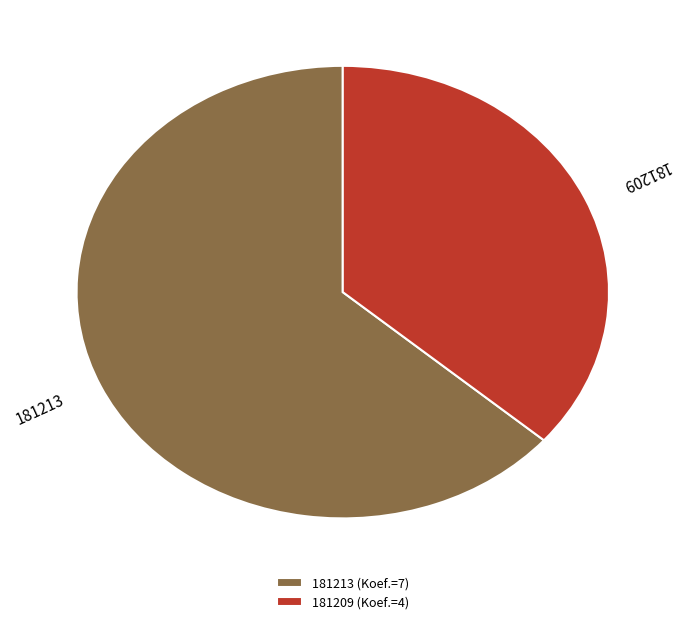

Between 181209 (Koef.=4) and 181213 (Koef.=7), which is larger?

181213 (Koef.=7)